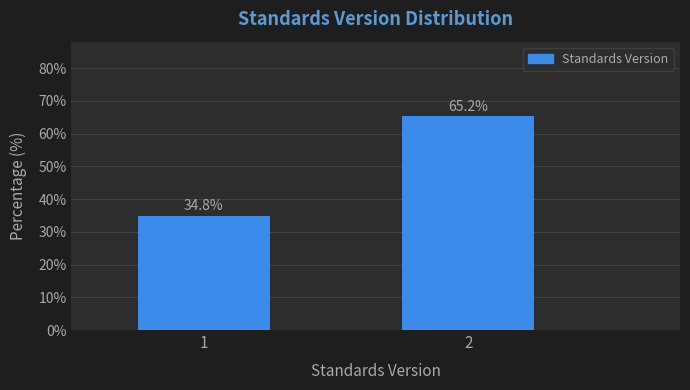

Reading right to left, extract all data points from this chart.

2=65.2	1=34.8